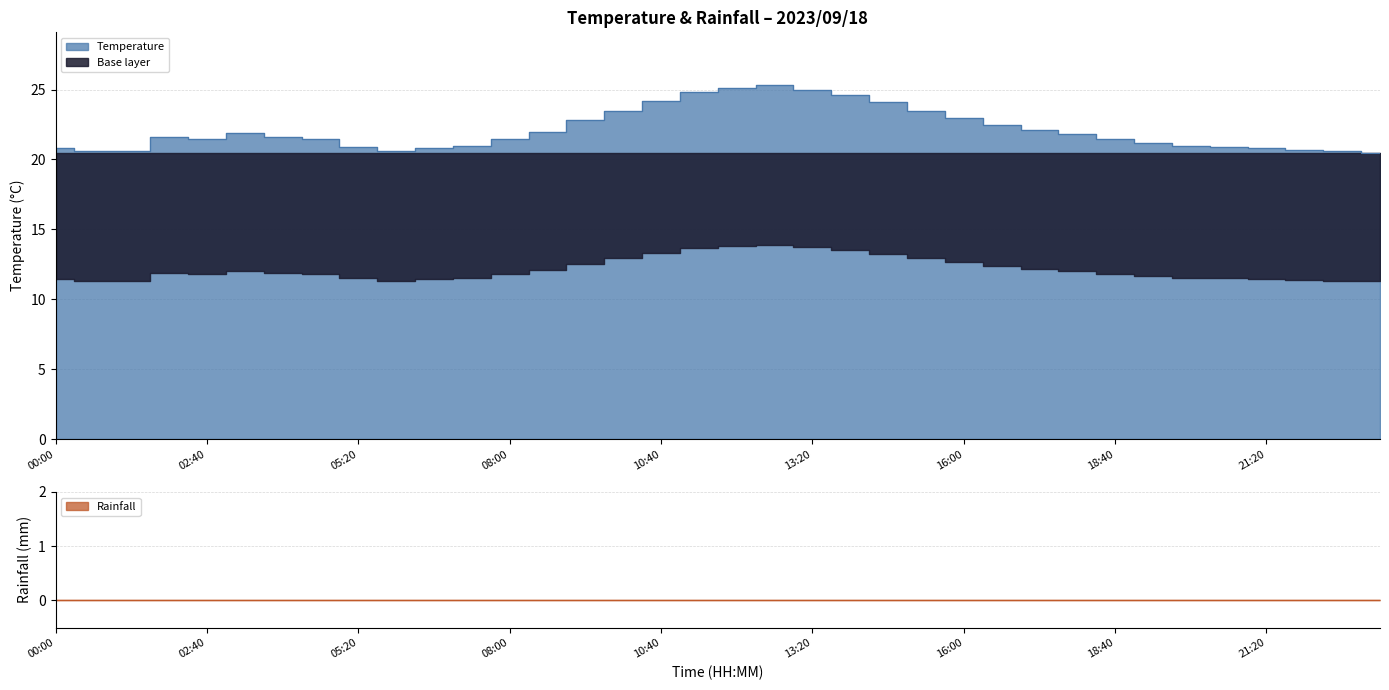

Where does the data first go above 21?

02:00